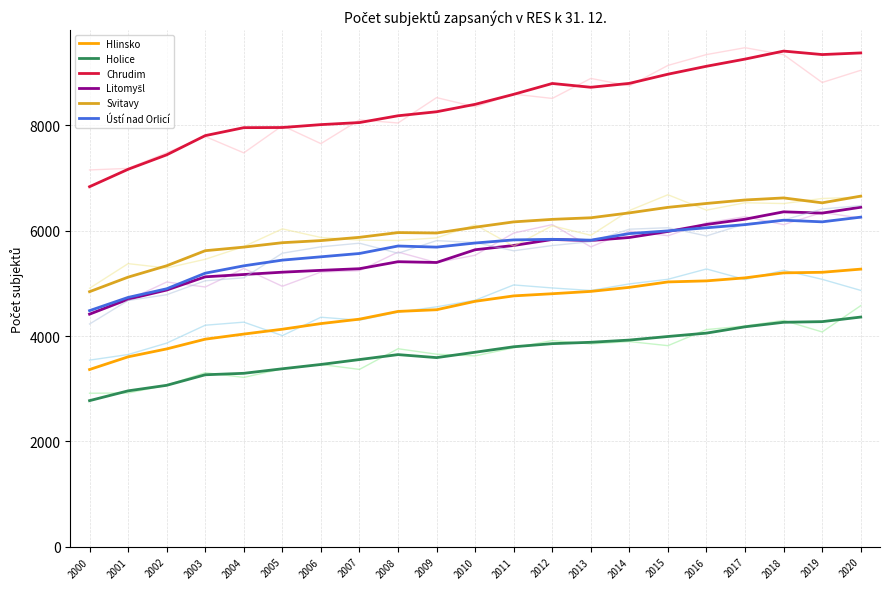

Between 2002 and 2009, which series saw the biggest shift?

Chrudim